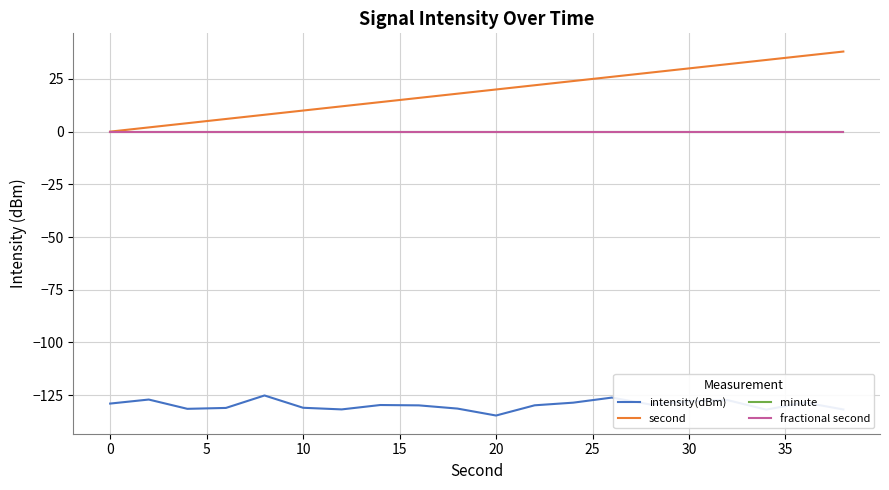

What is the minimum value for intensity(dBm)?

-134.7